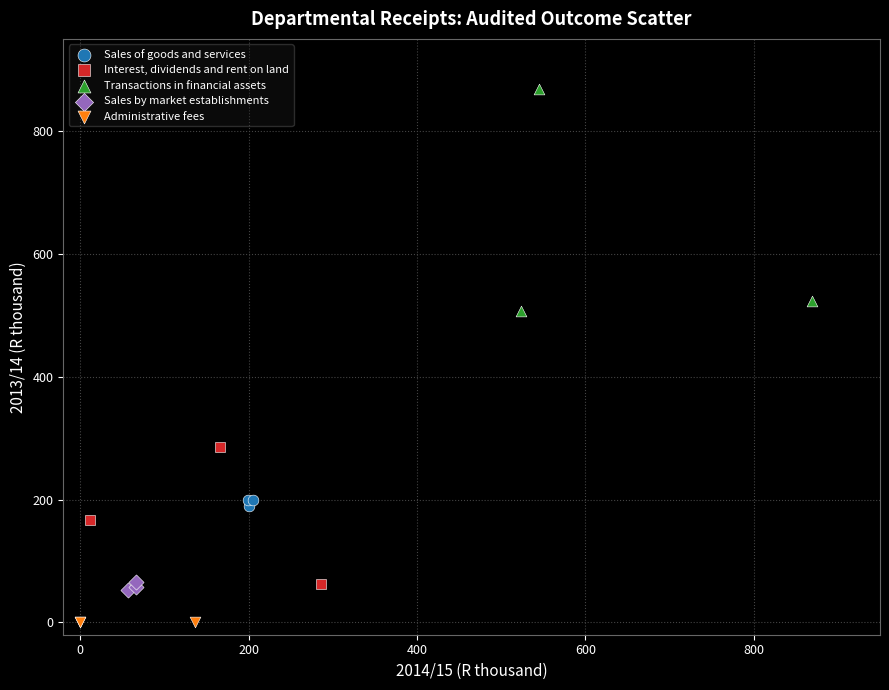

Which series has the widest spread of Y values?

Transactions in financial assets